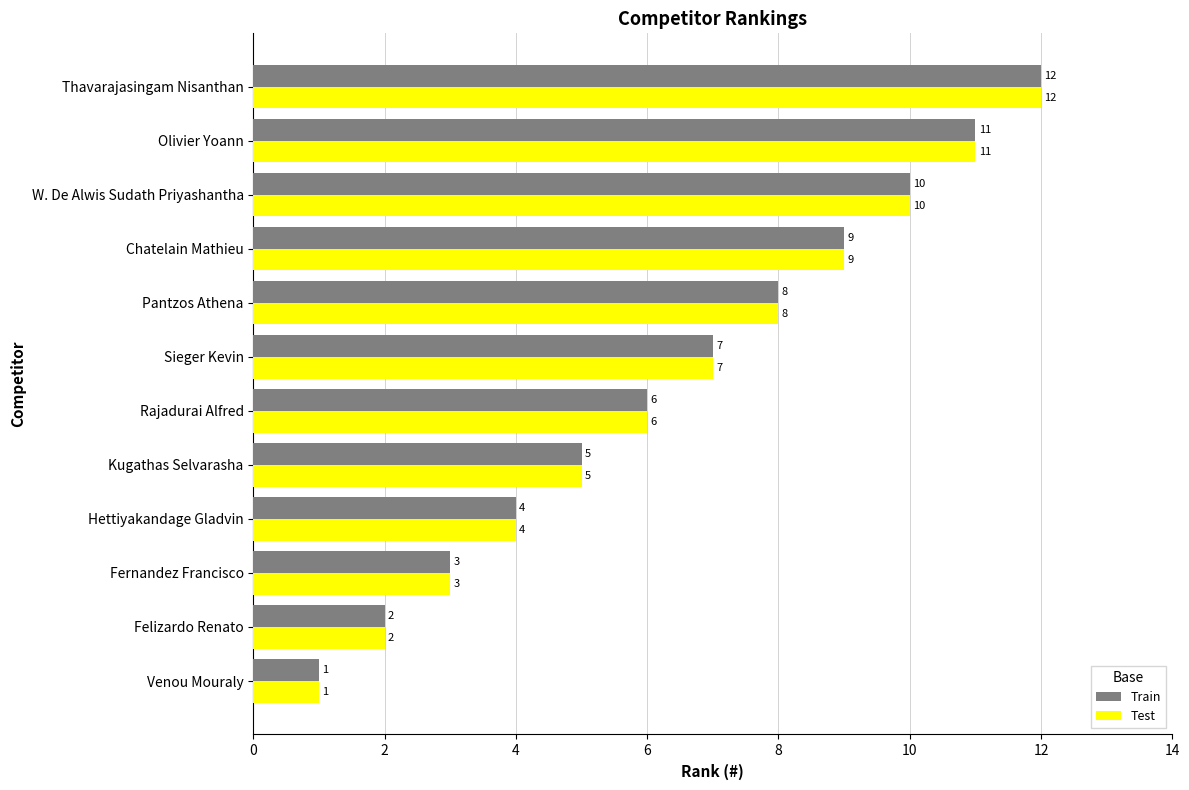

At which category is the sum across all series the highest?

Thavarajasingam Nisanthan